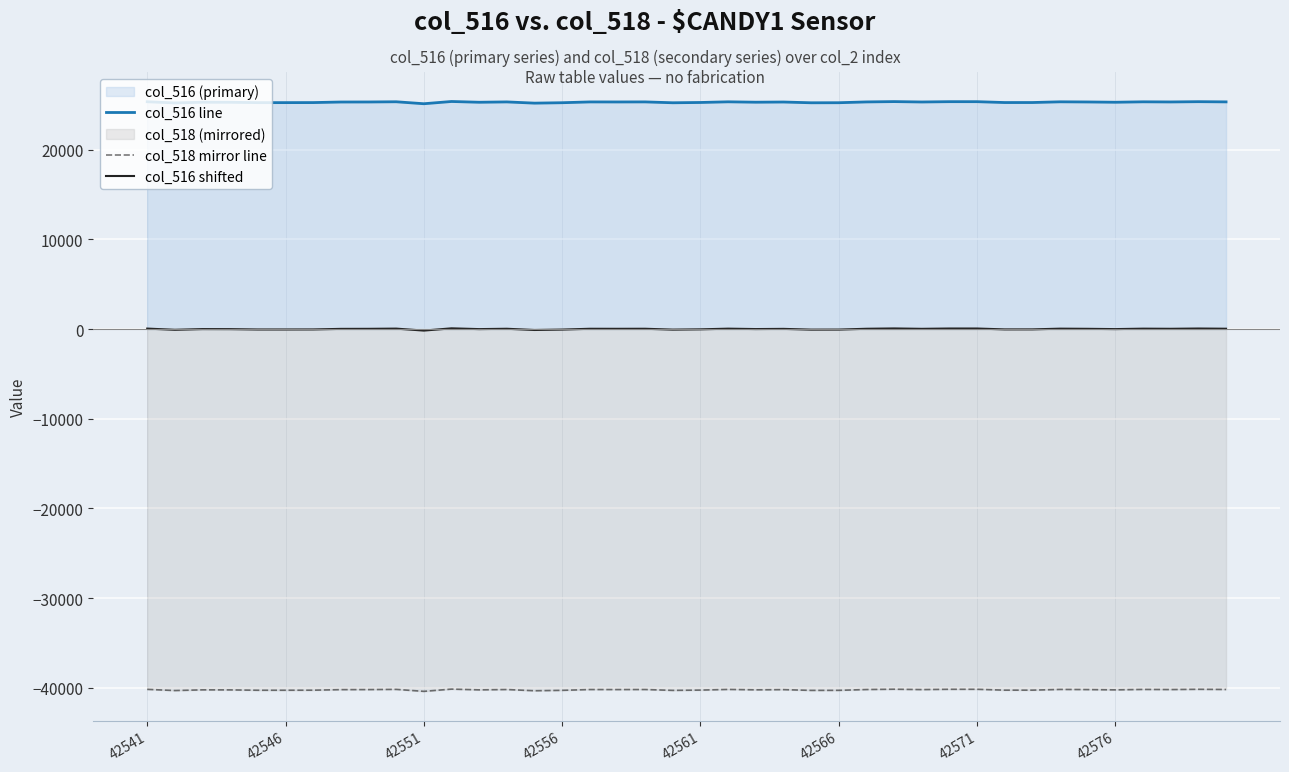

How many positive values does the col_516 shifted series have?

23